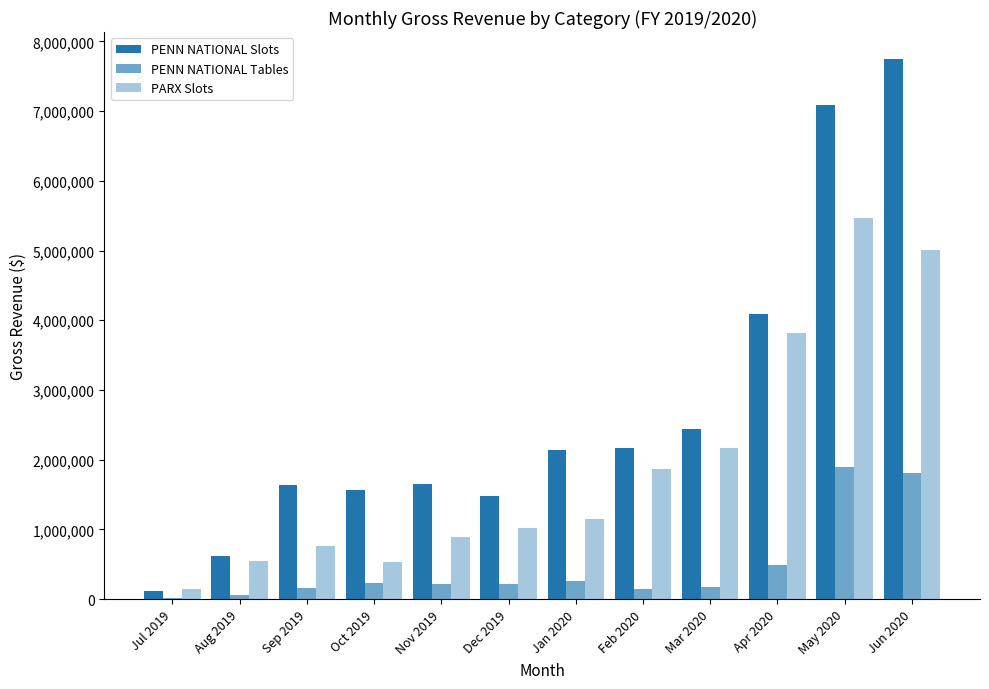

Are the bars horizontal?

No